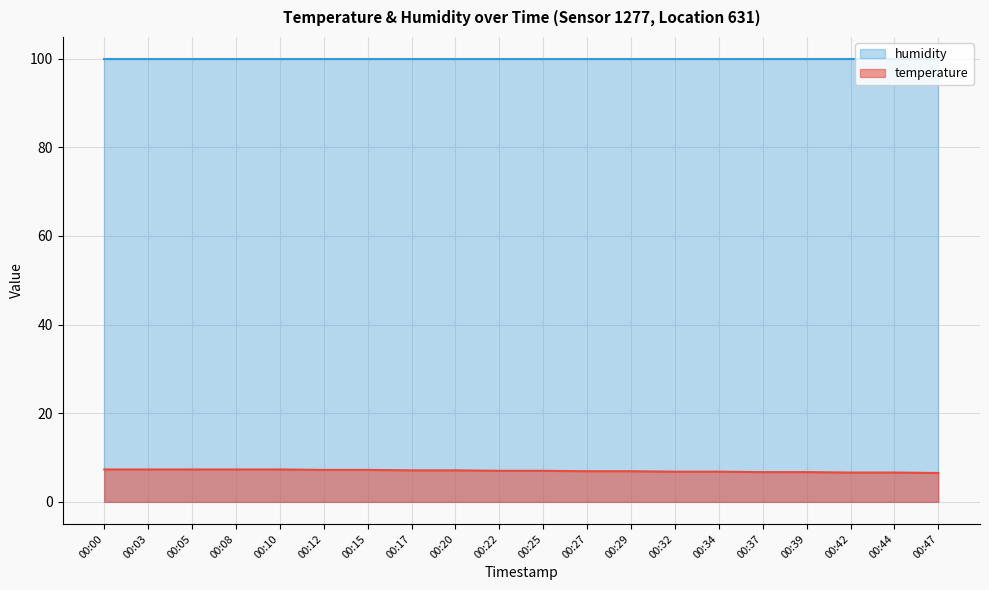

Which category has the lowest value across all series?

00:47